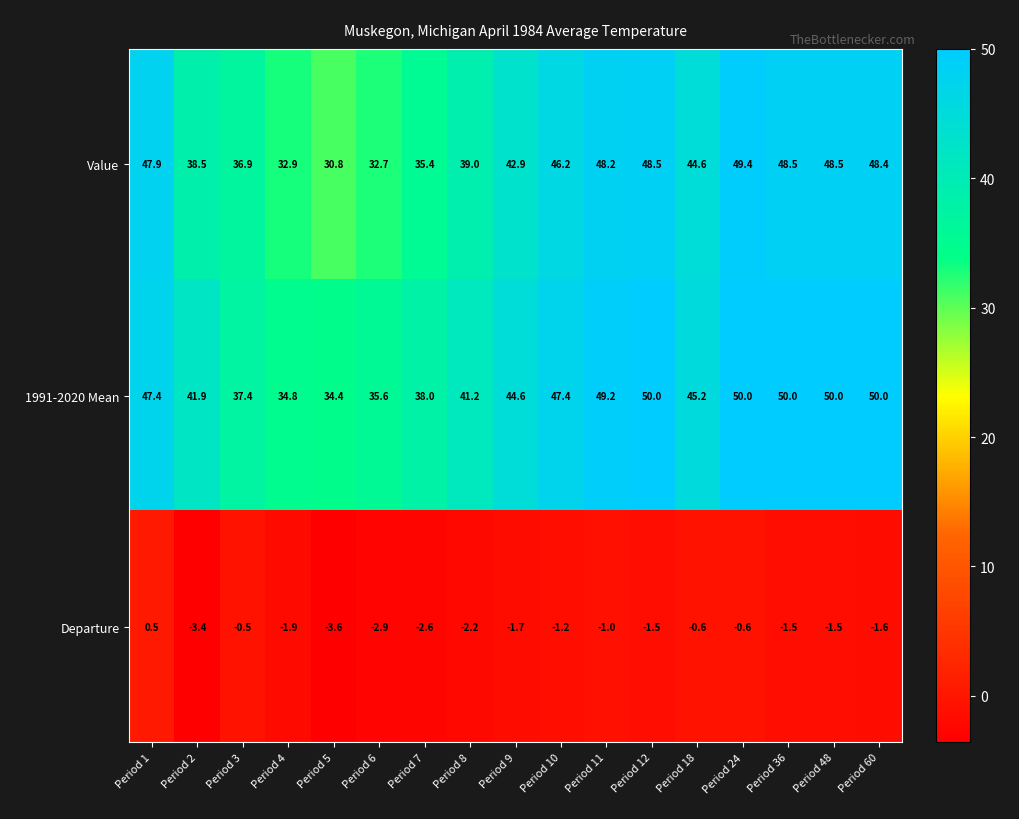

Rank the series by their maximum value, from lowest to highest.

Departure, Value, 1991-2020 Mean